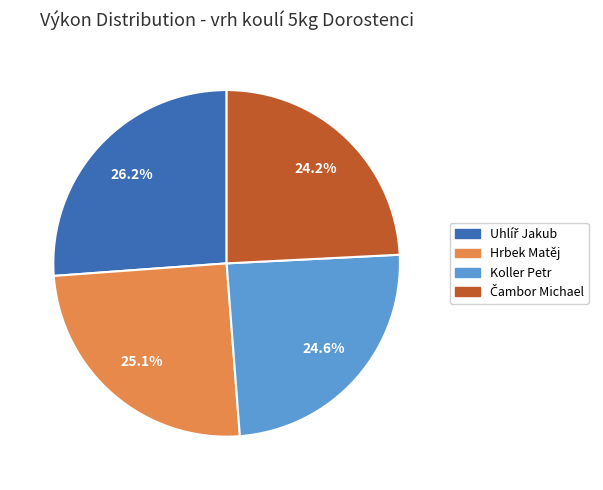

Does Hrbek Matěj account for over 50% of the chart?

No